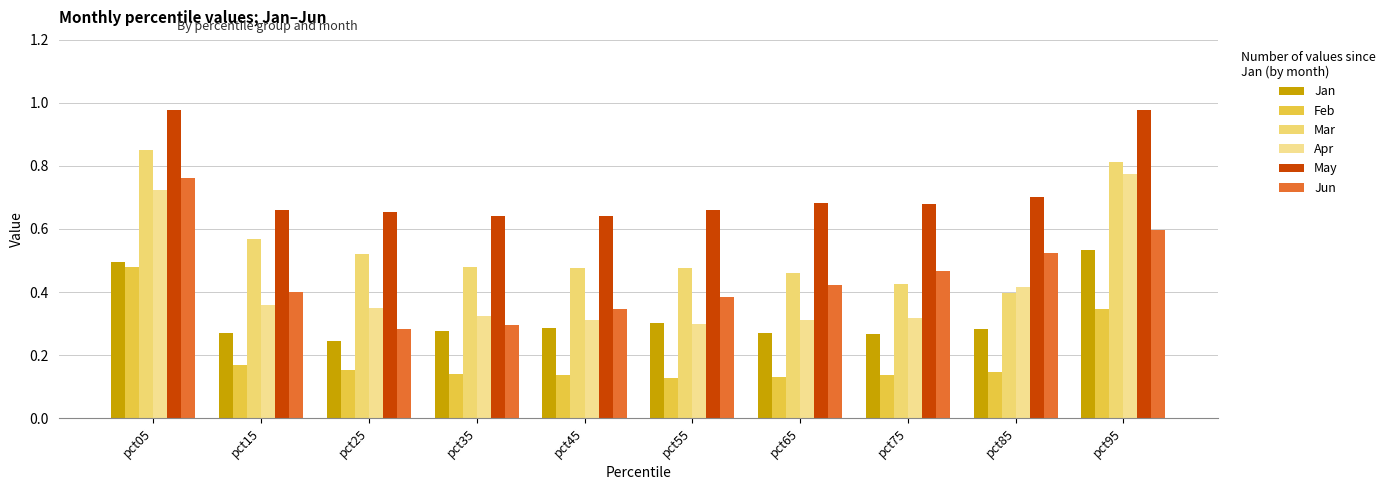

Is the value of Apr at pct95 greater than the value of May at pct25?

Yes